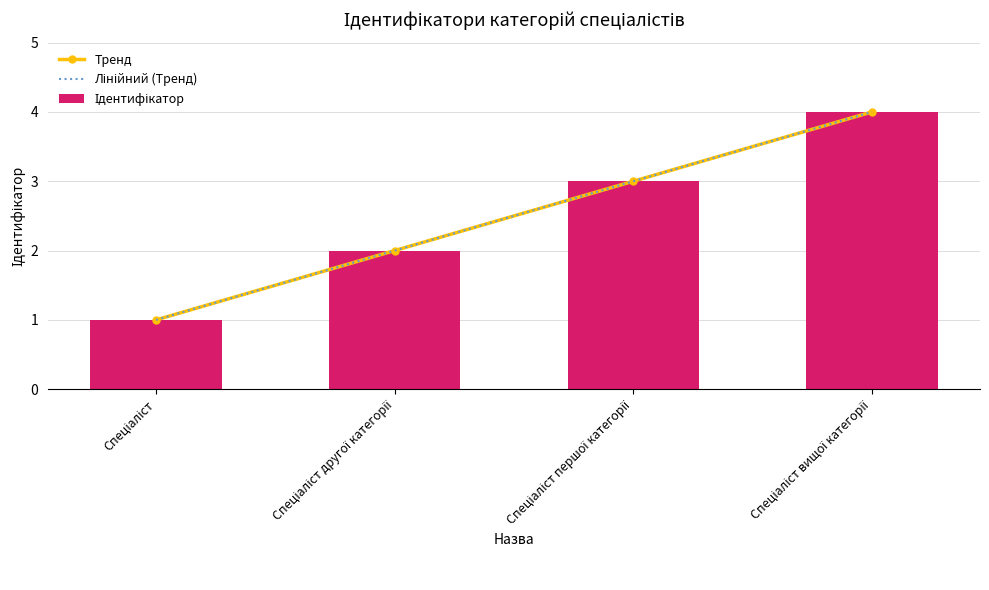

At how many categories does at least one series exceed 1?

4